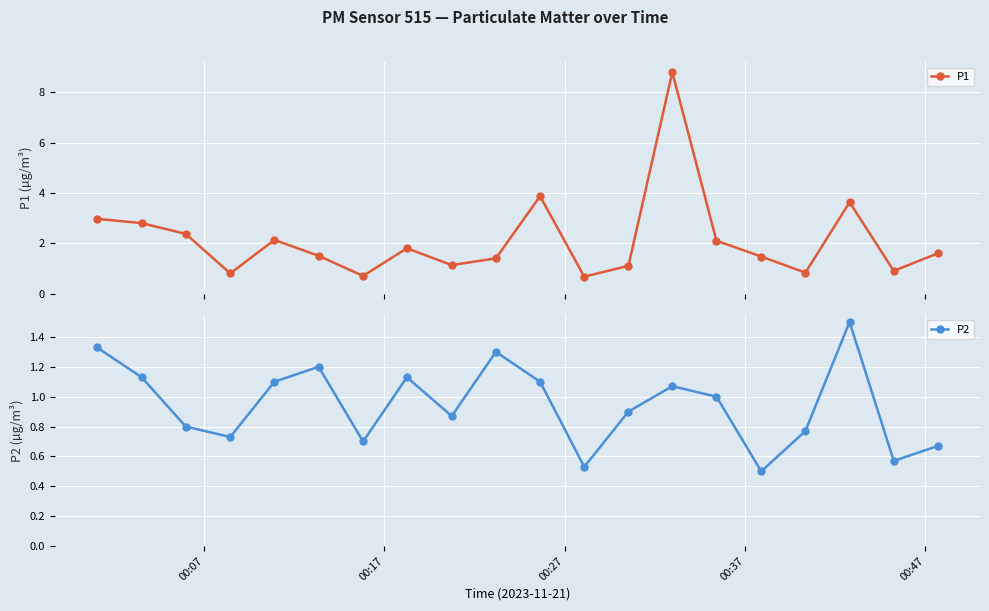

What is the lowest value of the P1 series?

0.7